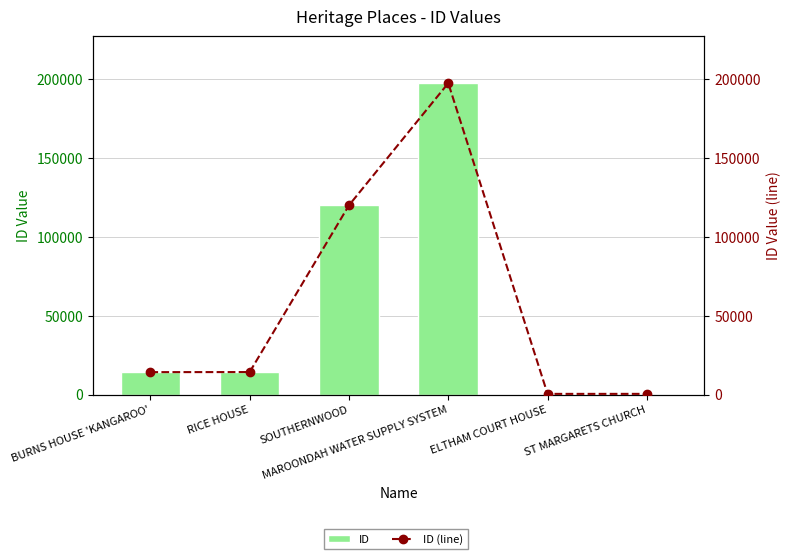

Reading right to left, list all the values displayed in this chart.

ID: ST MARGARETS CHURCH=432	ELTHAM COURT HOUSE=430	MAROONDAH WATER SUPPLY SYSTEM=197552	SOUTHERNWOOD=120079	RICE HOUSE=14272	BURNS HOUSE 'KANGAROO'=14221
ID (line): ST MARGARETS CHURCH=432	ELTHAM COURT HOUSE=430	MAROONDAH WATER SUPPLY SYSTEM=197552	SOUTHERNWOOD=120079	RICE HOUSE=14272	BURNS HOUSE 'KANGAROO'=14221